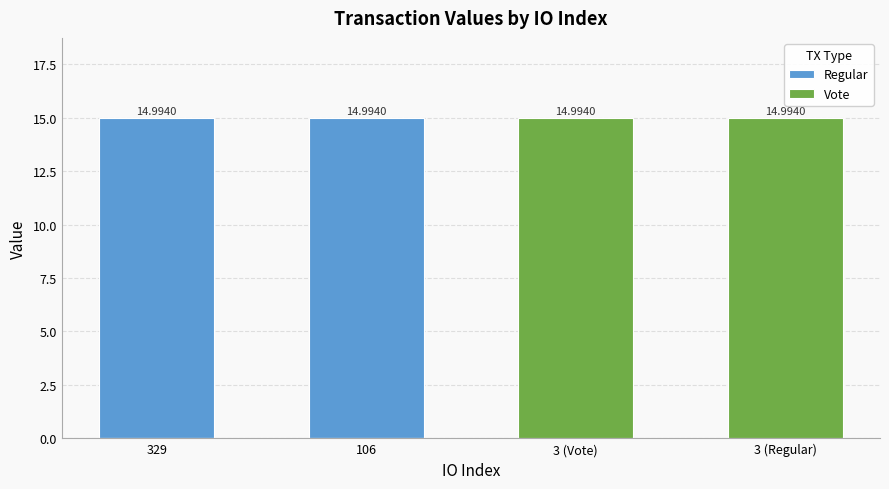

Read the Regular value at 106.

15.0